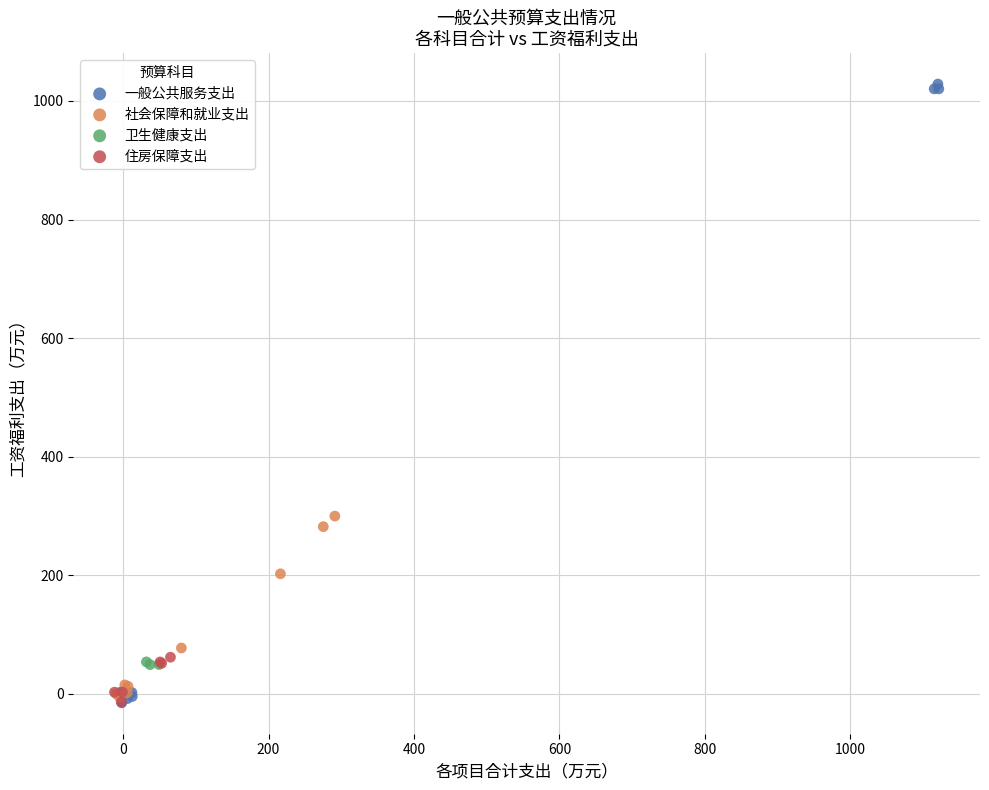

Which series has the widest spread of Y values?

一般公共服务支出